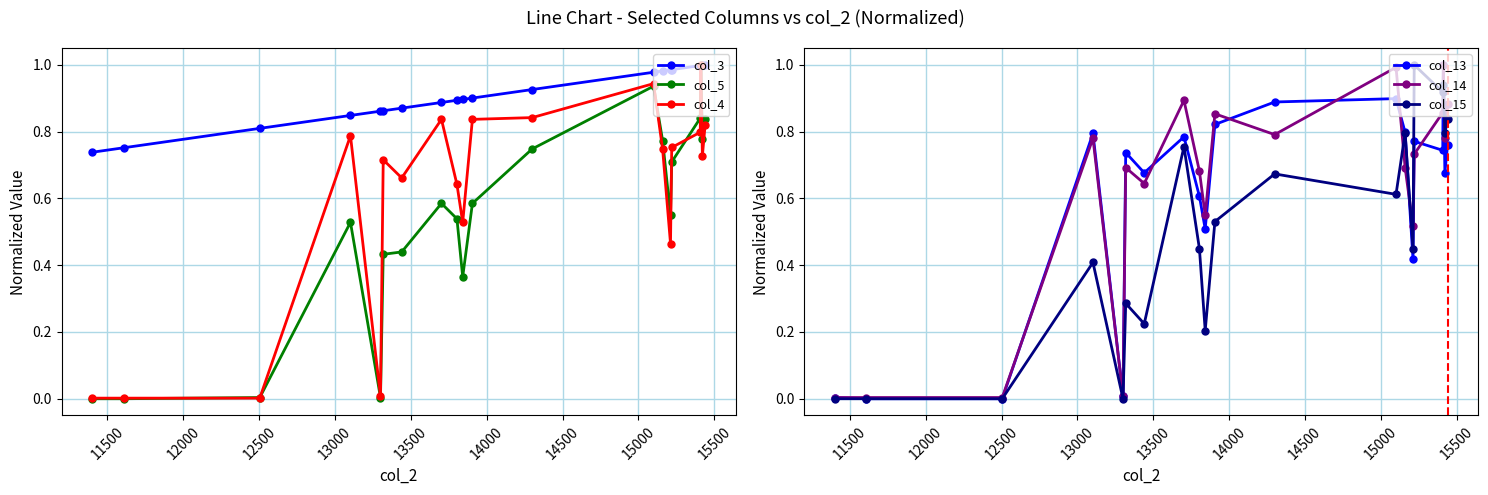

True or false: col_5 has more than 2 interior local peaks.

True